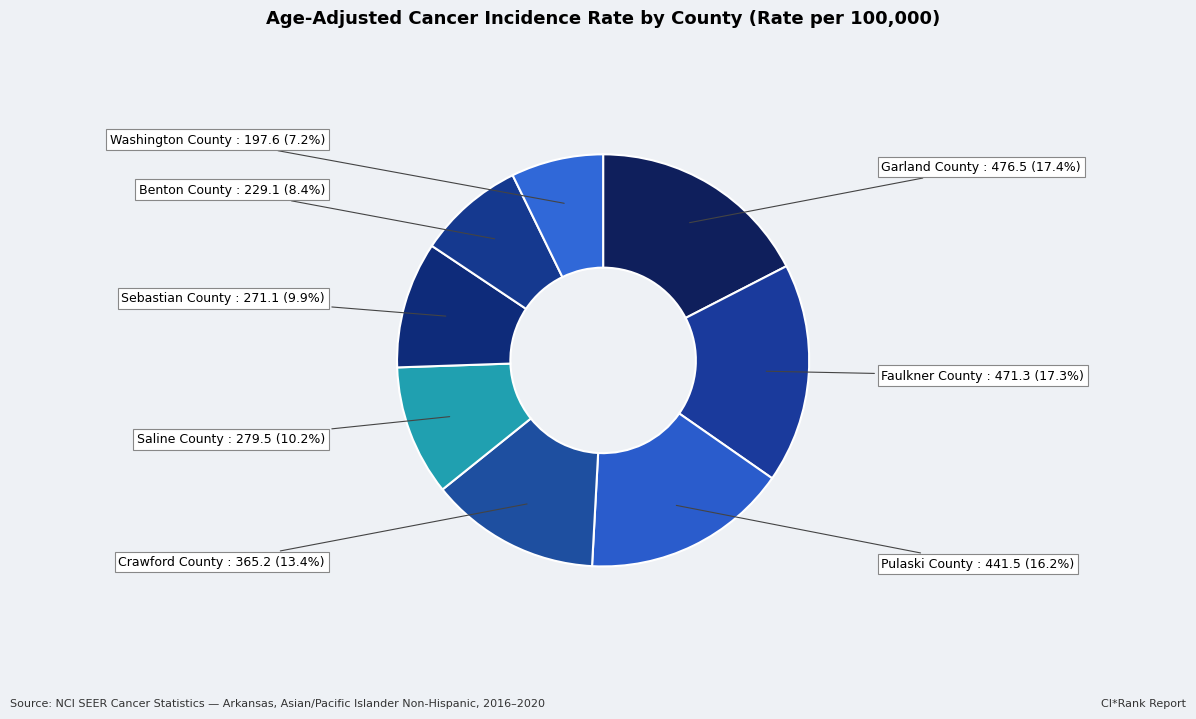

Which slice is the smallest?

Washington County